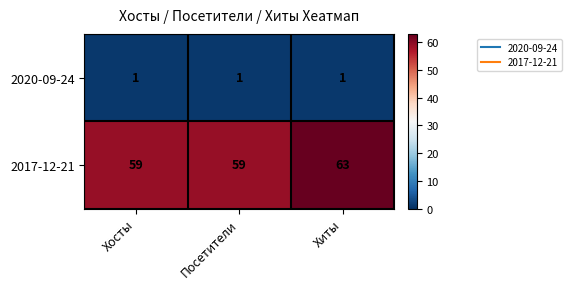

Rank the series by their maximum value, from highest to lowest.

2017-12-21, 2020-09-24